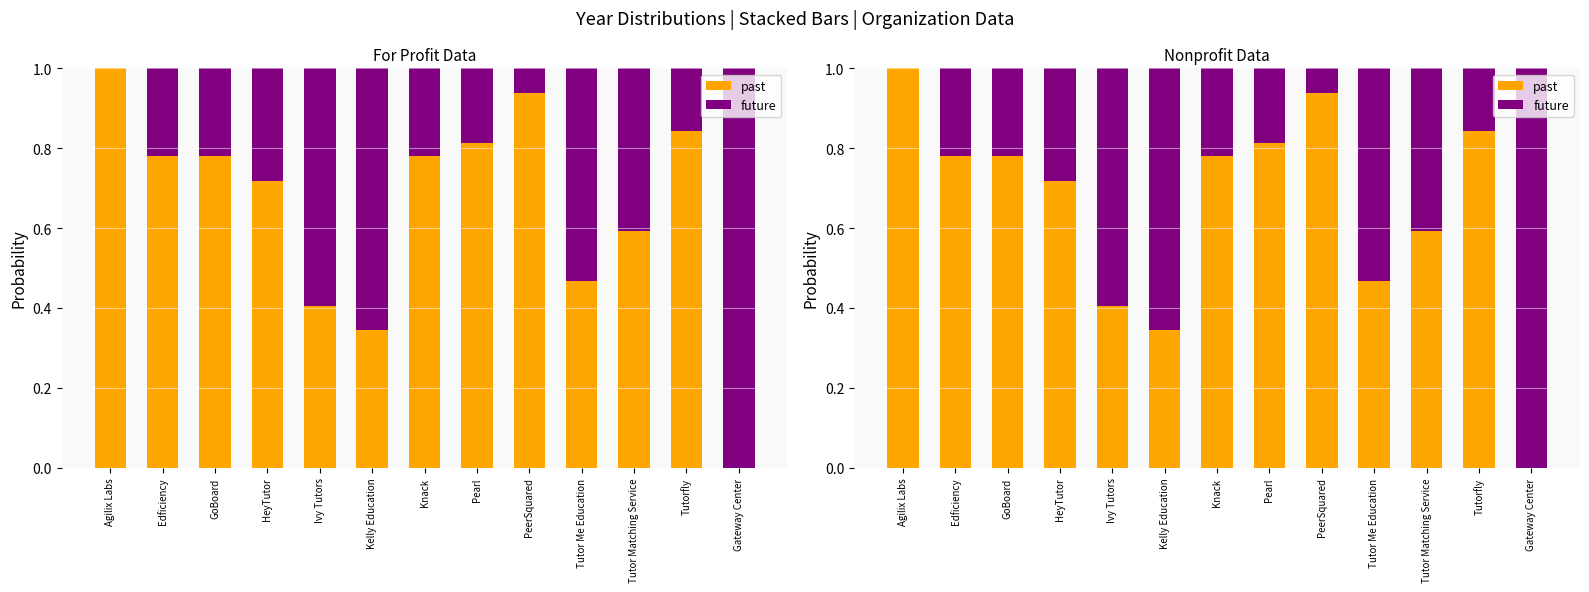

What are all the series names shown in the legend?

past, future